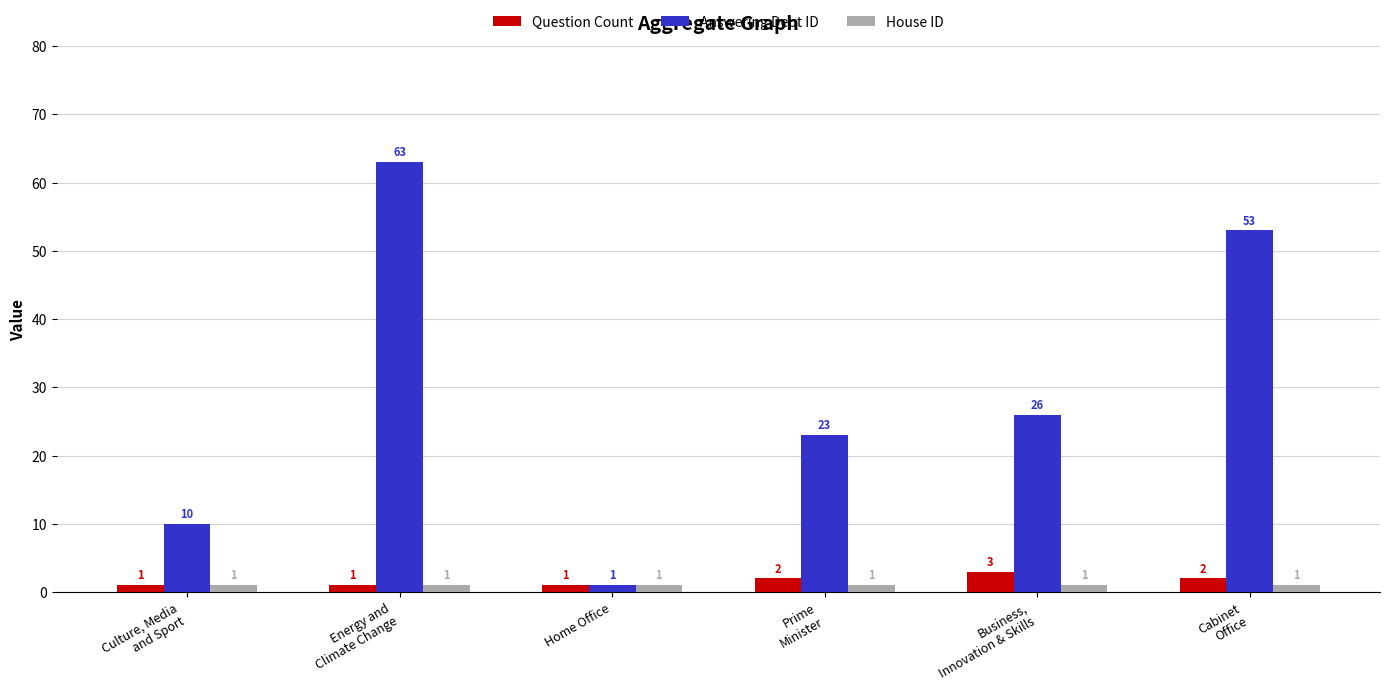

Is the value of House ID at Home Office greater than the value of Answering Dept ID at Energy and
Climate Change?

No